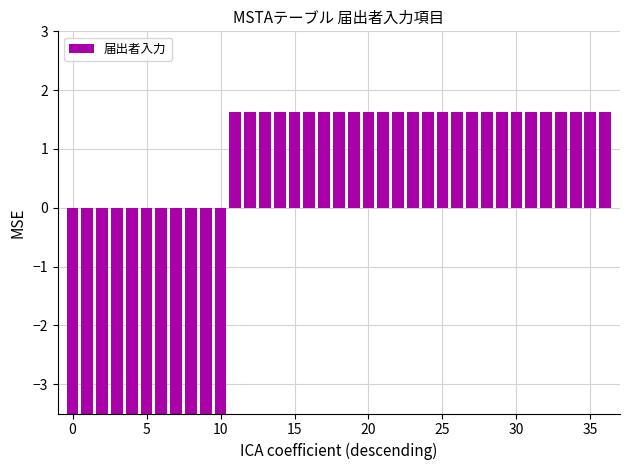

Is it true that the value at 8 is -1.9?

False